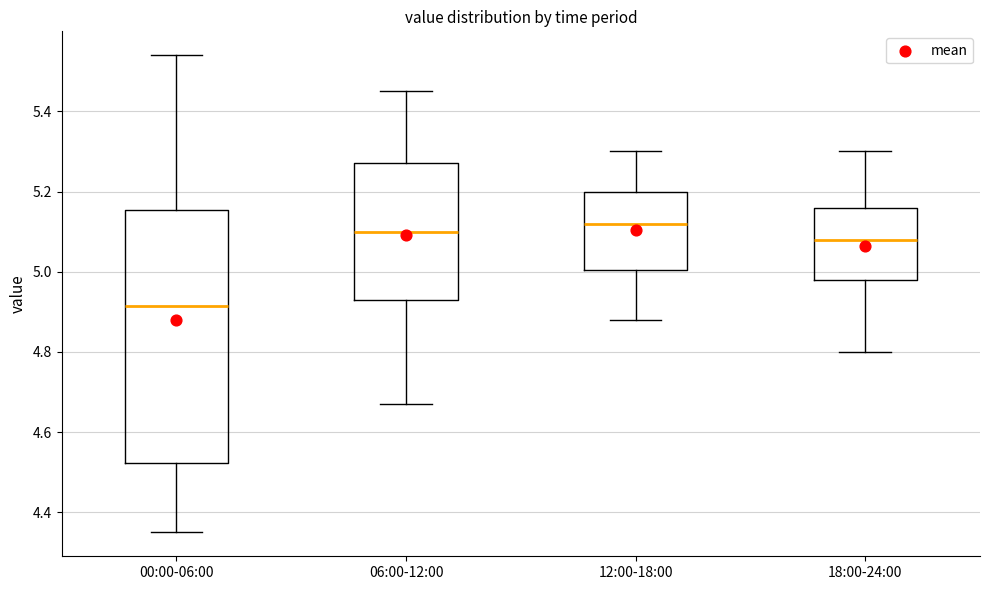

Reading left to right, transcribe this box plot: for each box, give where its median line is, the range the box spans, and where its two whiskers end, as read against the y-axis. The values are not printed on the chart, so give them approximately, as read against the axis.

00:00-06:00: median 4.92, box 4.52 to 5.16, whiskers 4.36 to 5.54
06:00-12:00: median 5.10, box 4.94 to 5.28, whiskers 4.68 to 5.46
12:00-18:00: median 5.12, box 5.00 to 5.20, whiskers 4.88 to 5.30
18:00-24:00: median 5.08, box 4.98 to 5.16, whiskers 4.80 to 5.30